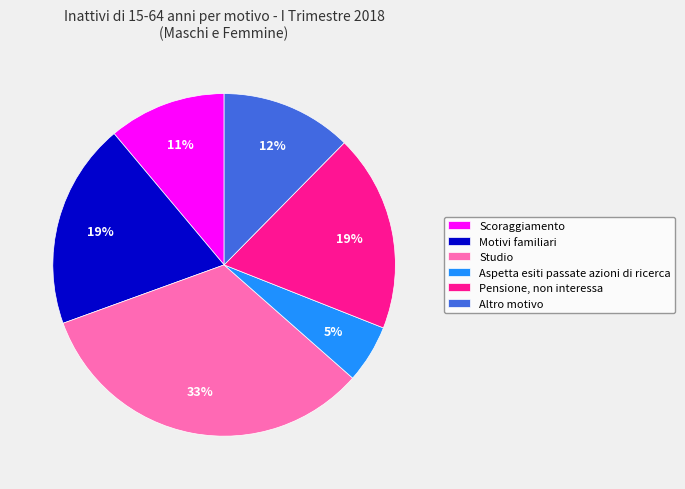

Which has a higher value, Altro motivo or Pensione, non interessa?

Pensione, non interessa